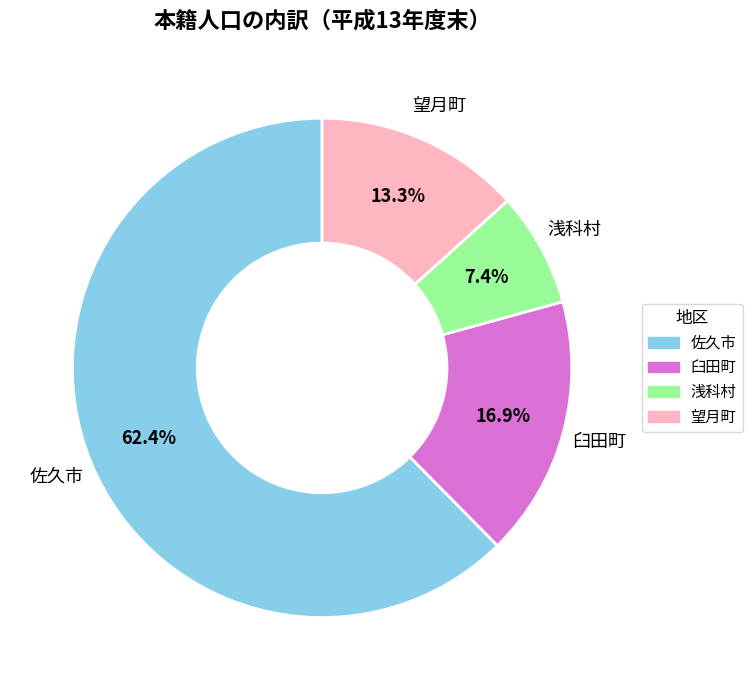

Rank the categories by value from highest to lowest.

佐久市, 臼田町, 望月町, 浅科村